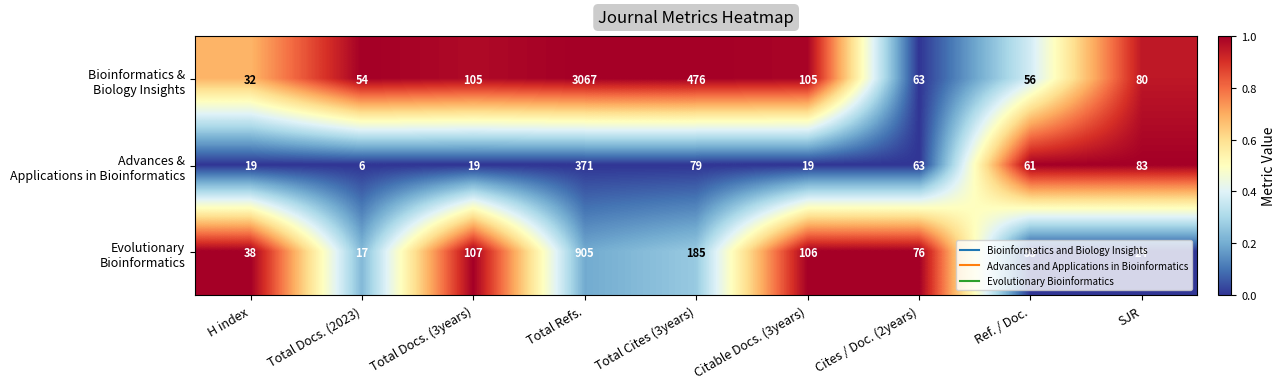

At which category is the sum across all series the highest?

Total Refs.